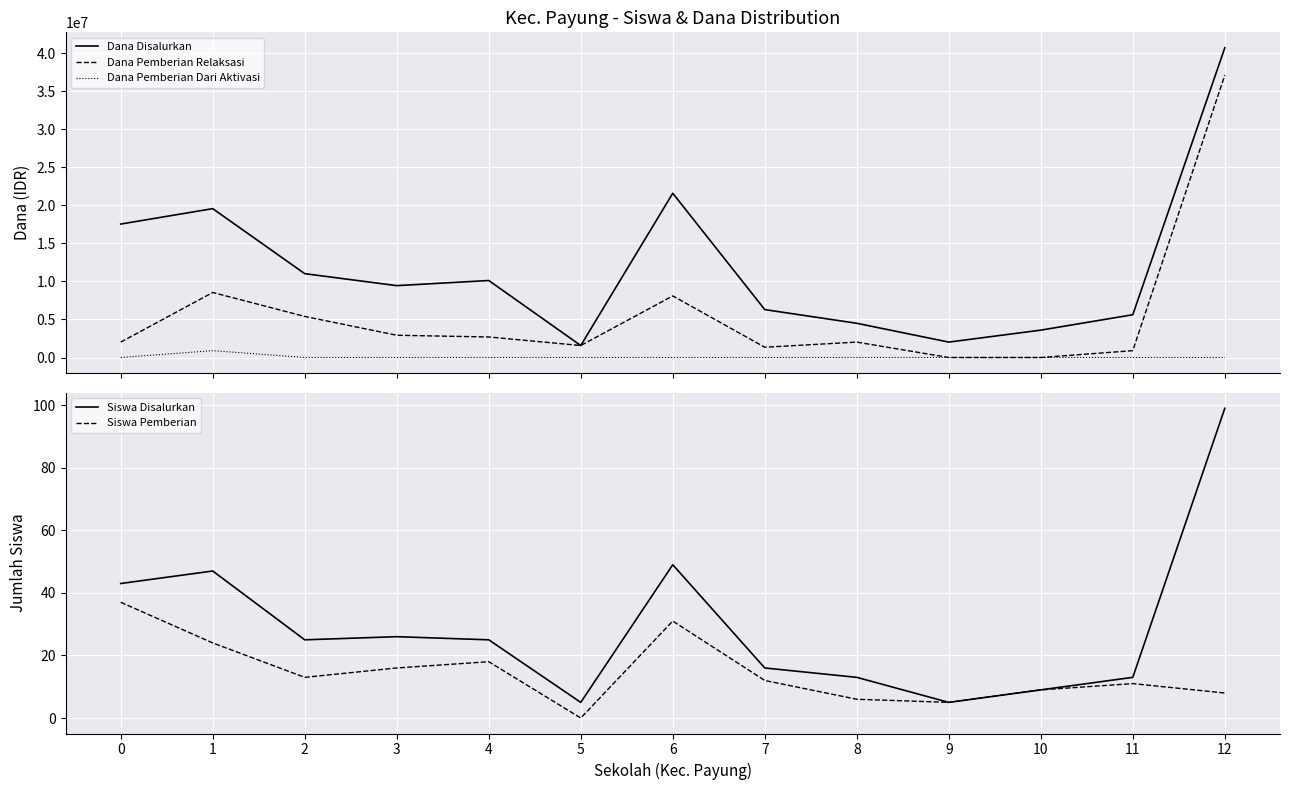

The value of Dana Pemberian Dari Aktivasi at 11 is -629871. True or false?

False